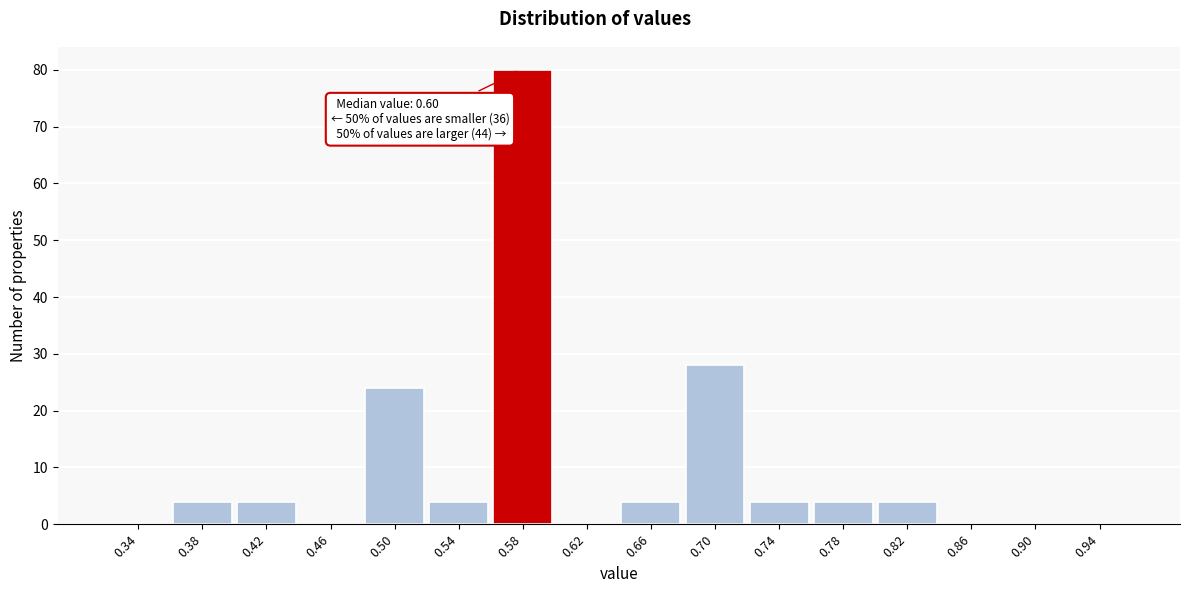

Reading right to left, extract all data points from this chart.

0.94=0	0.90=0	0.86=0	0.82=4	0.78=4	0.74=4	0.70=28	0.66=4	0.62=0	0.58=80	0.54=4	0.50=24	0.46=0	0.42=4	0.38=4	0.34=0